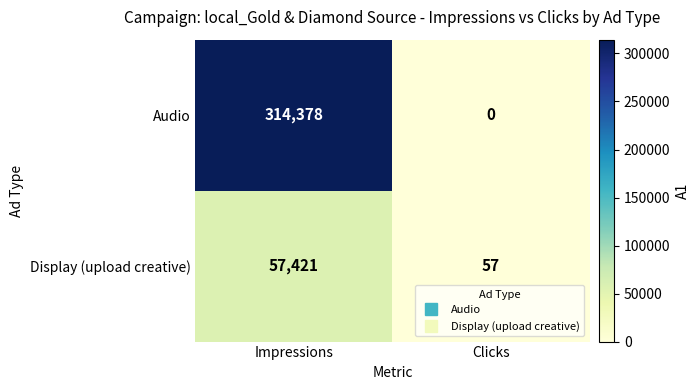

Reading left to right, list all the values displayed in this chart.

Audio: 314378	0
Display (upload creative): 57421	57